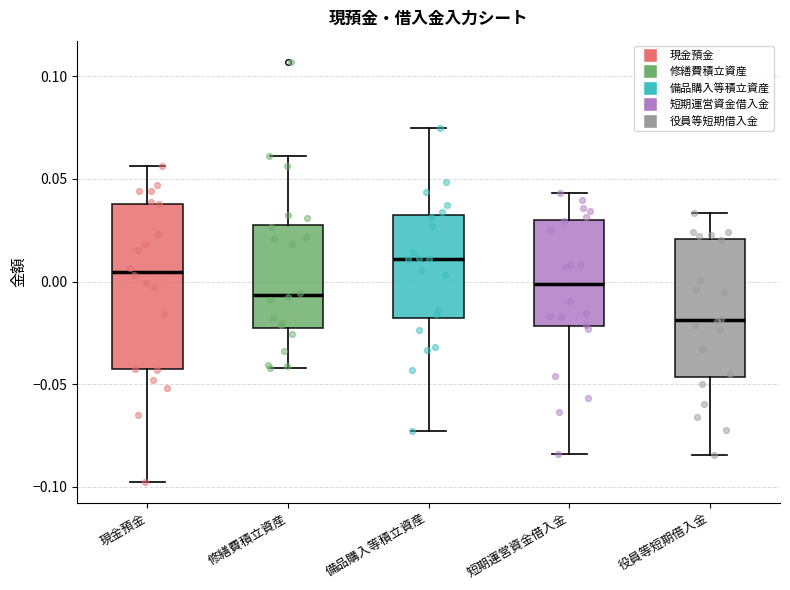

Which box's median line is the lowest?

役員等短期借入金